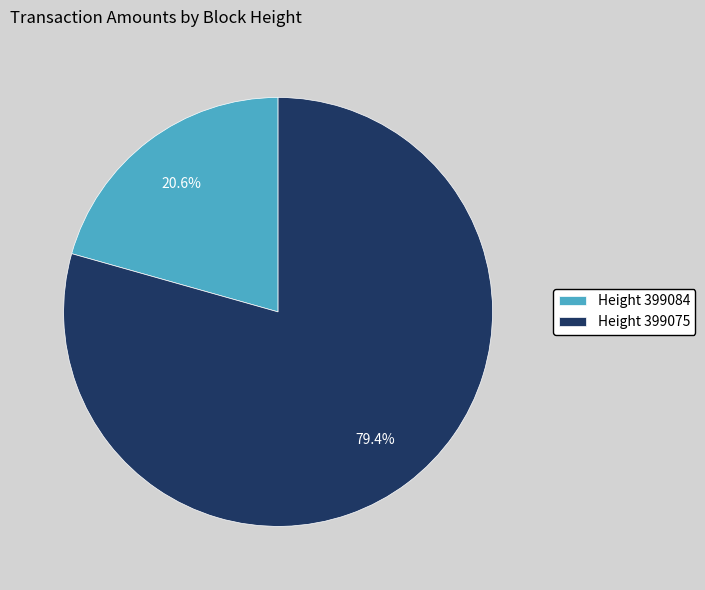

What is the majority slice?

Height 399075